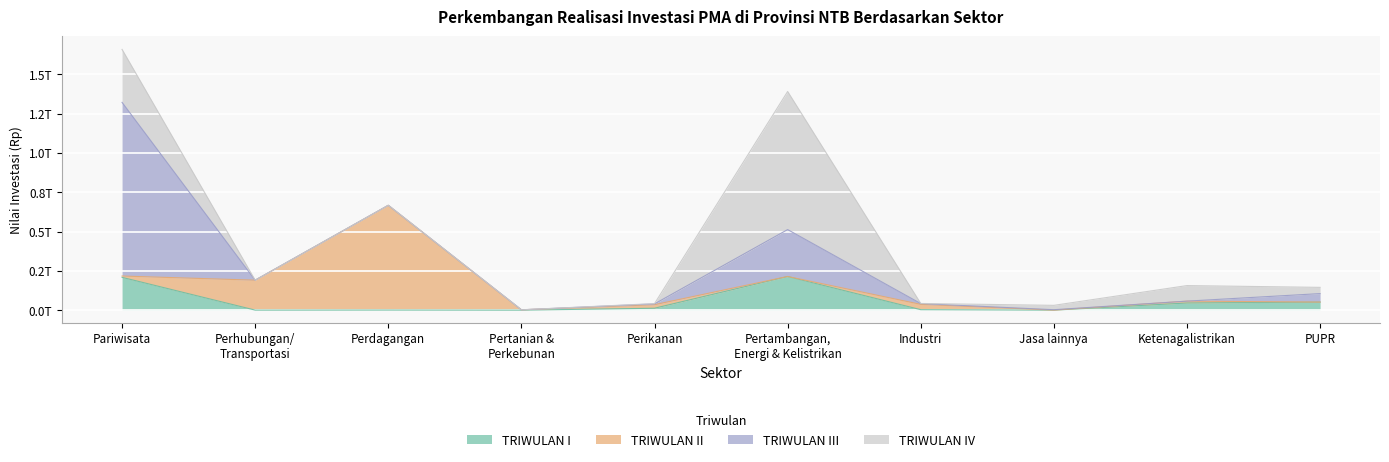

What is the difference between the maximum and minimum values in the TRIWULAN II series?

666151020386